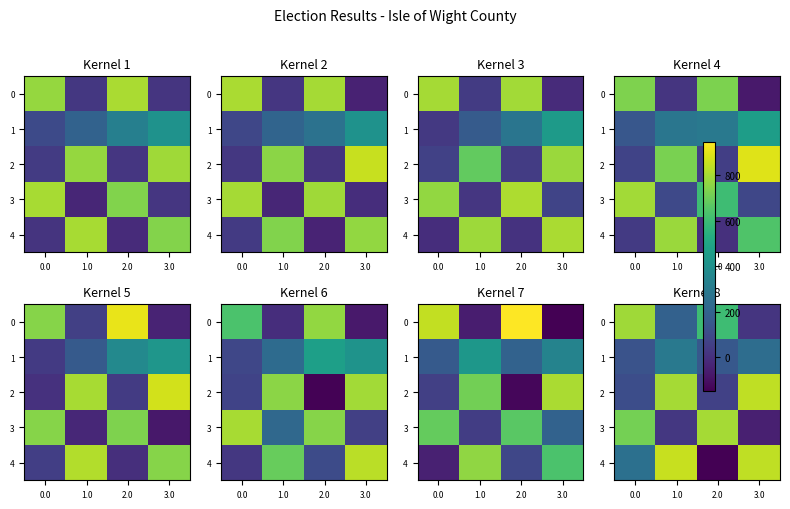

How many data points in 3 are less than 716?

2